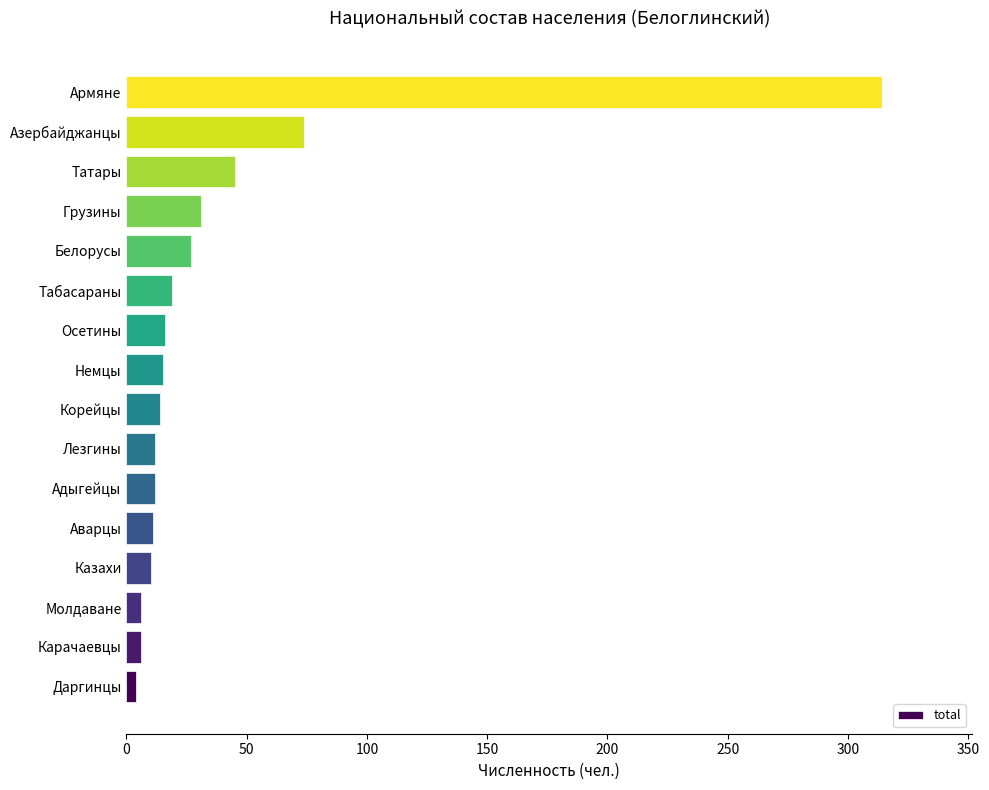

How many bars are there in total?

16